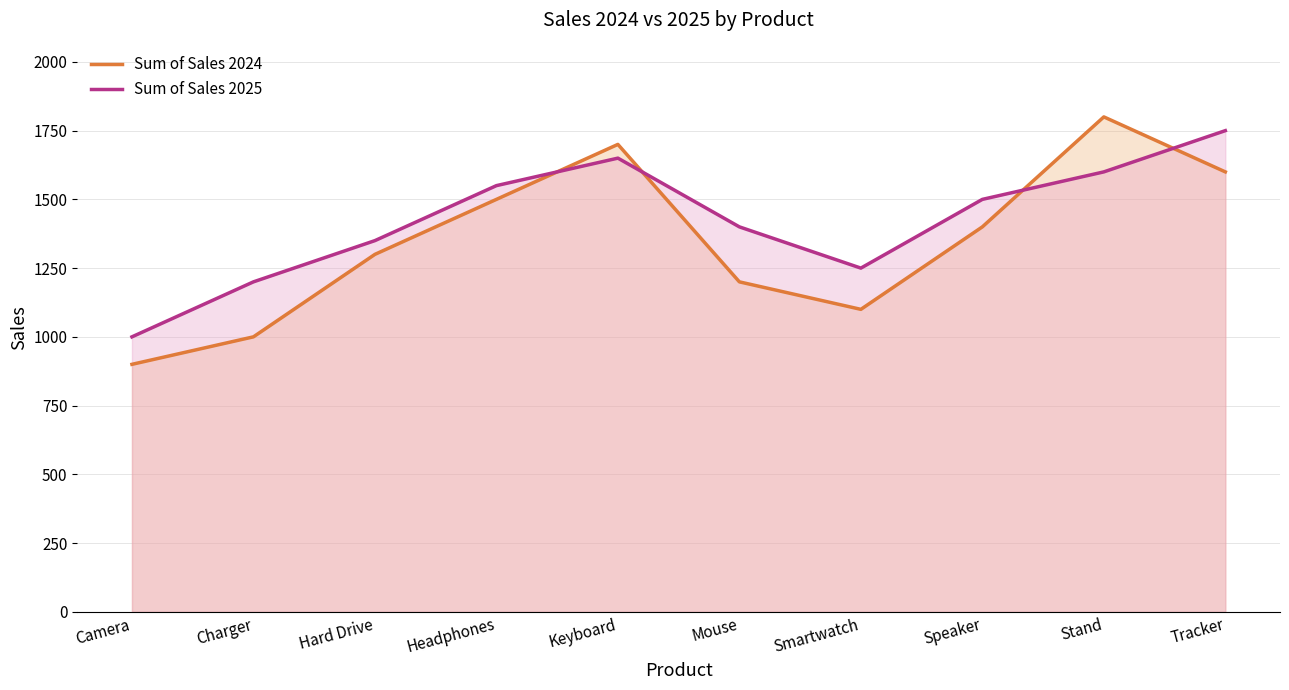

Rank the series by their maximum value, from lowest to highest.

Sum of Sales 2025, Sum of Sales 2024